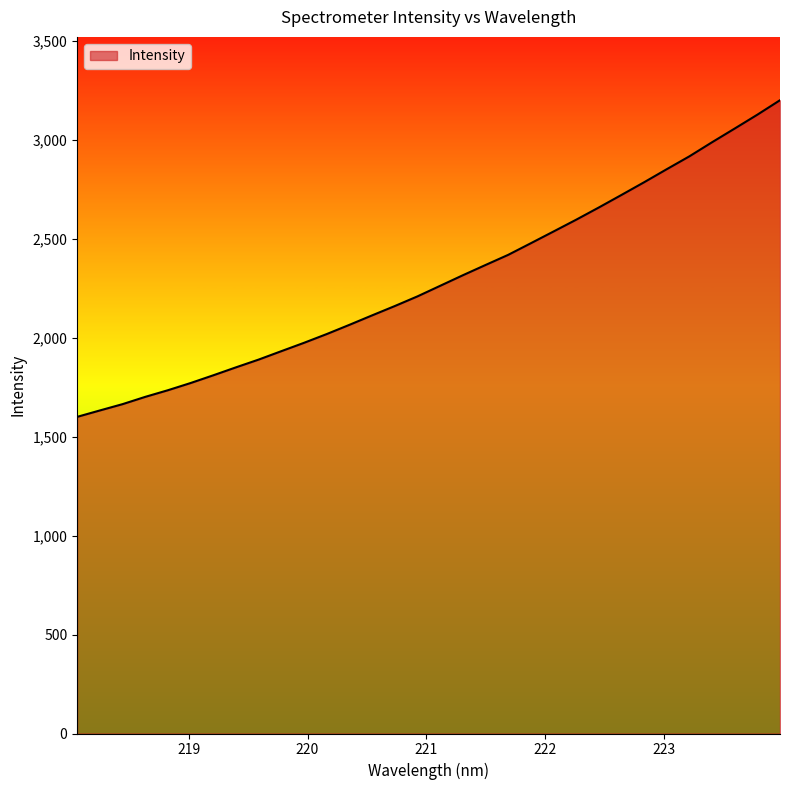

What is the difference between the maximum and minimum values?

1599.3